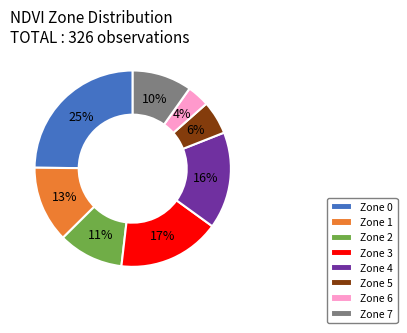

Is the sum of Zone 2 and Zone 0 greater than half?

No